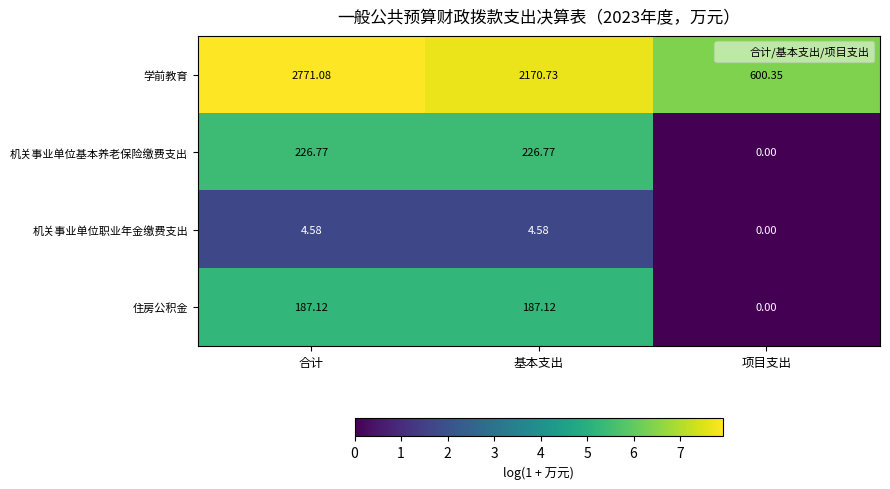

Which series has the largest total across all categories?

学前教育